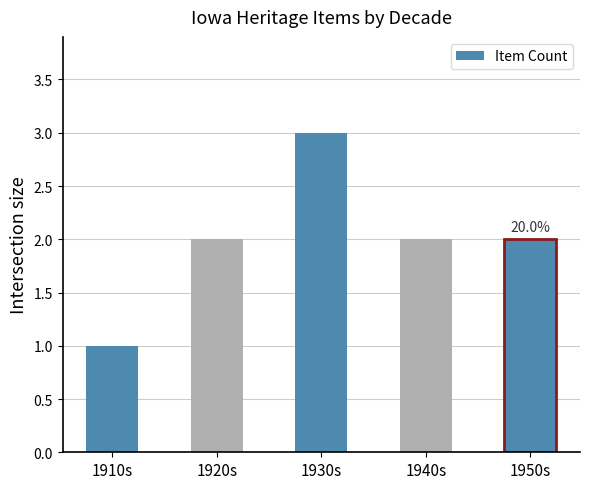

Between 1940s and 1930s, which is larger?

1930s